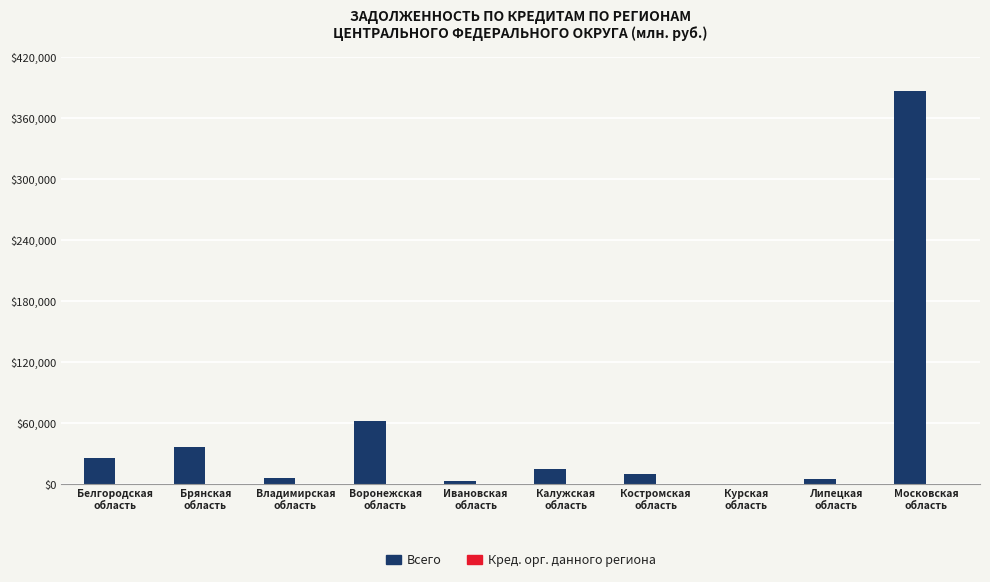

What is the greatest value displayed?

387135